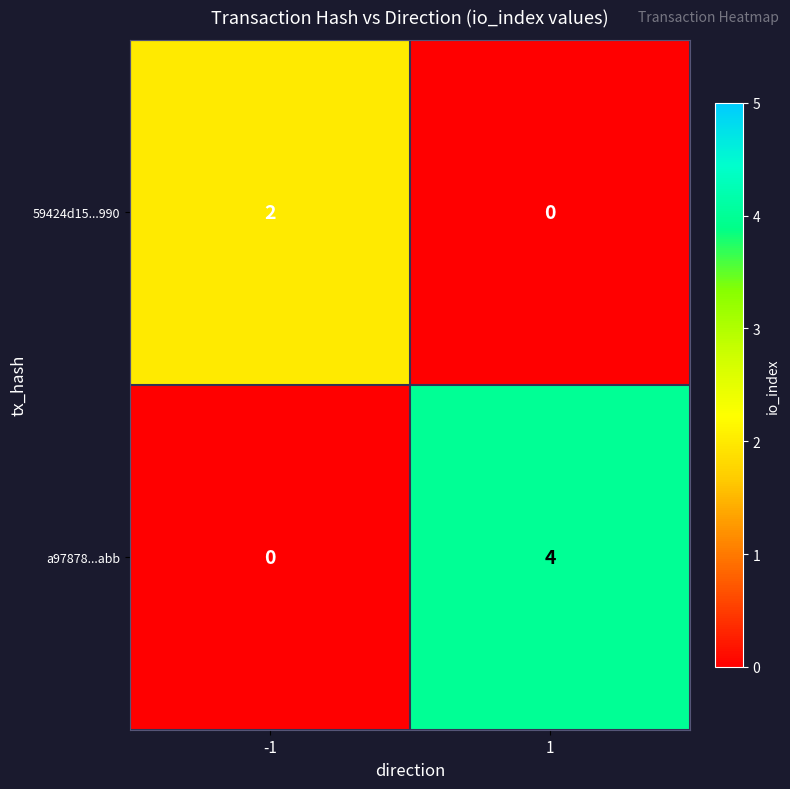

Which series has the largest total across all categories?

a97878...abb